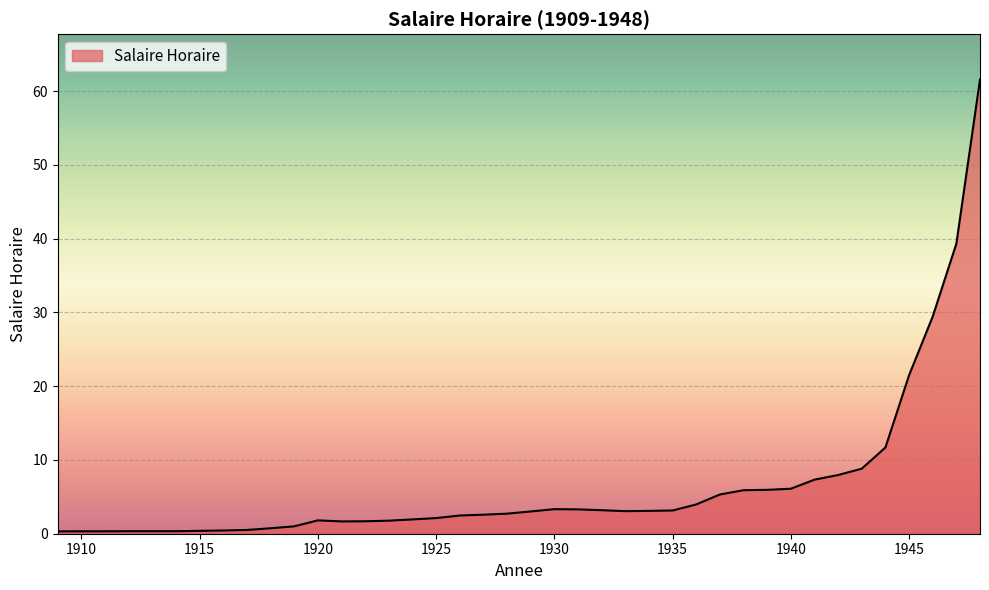

What is the greatest value displayed?

61.6